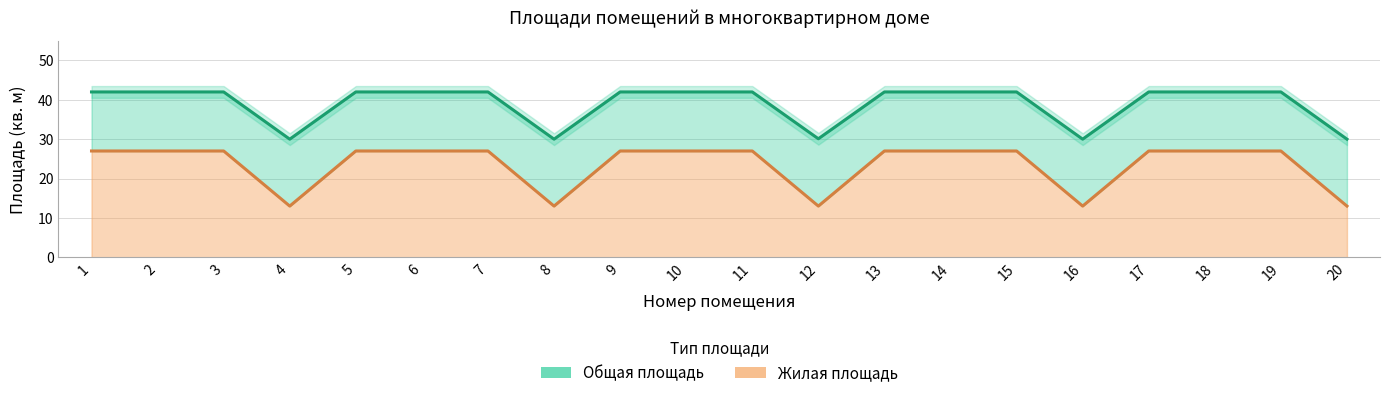

Is the value of Общая площадь (линия) at 7 greater than the value of Жилая площадь (линия) at 3?

Yes